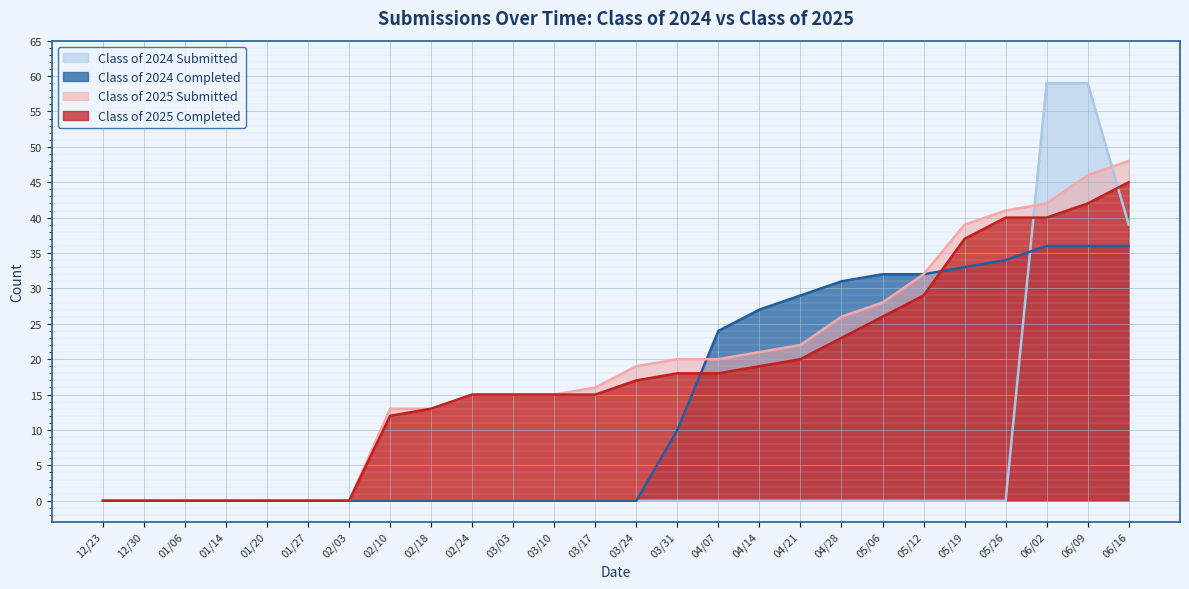

What is the difference between the maximum and minimum values in the Class of 2024 Submitted series?

59